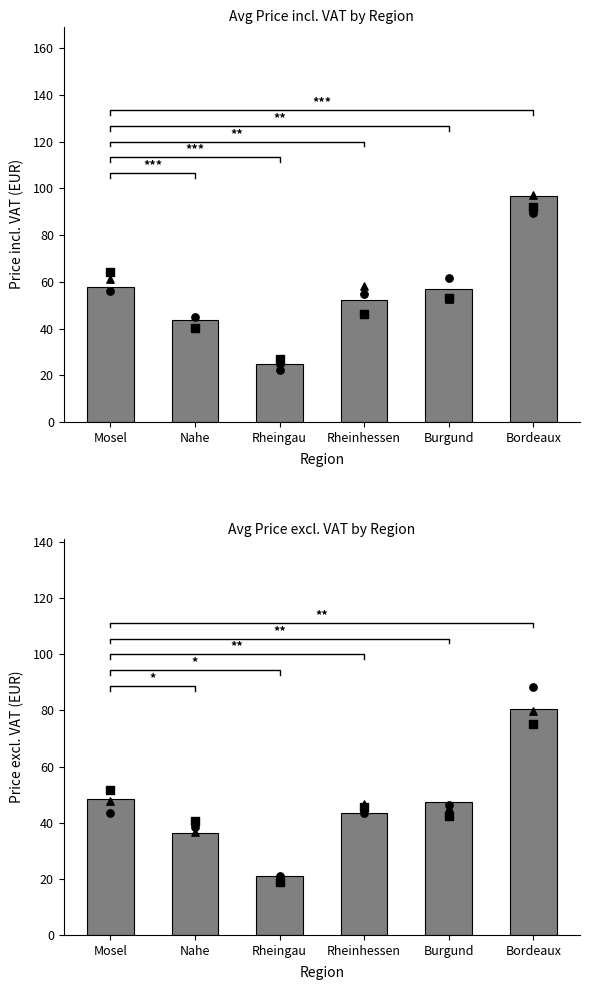

At which category is the sum across all series the highest?

Bordeaux